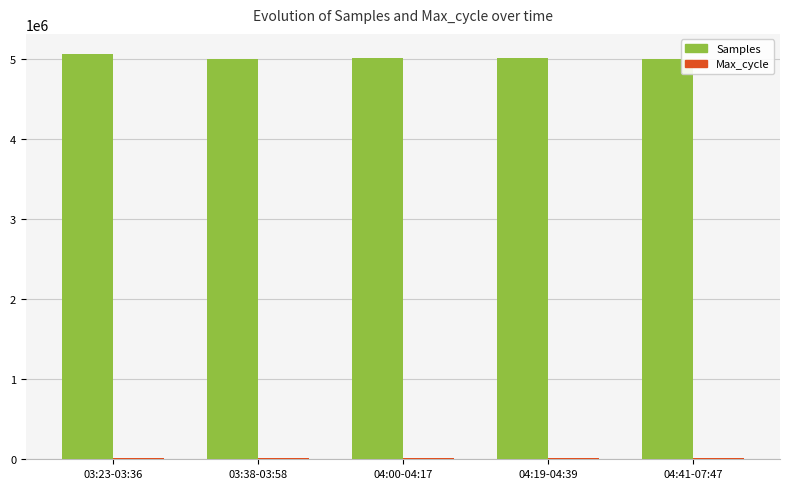

How many bars are there in total?

10